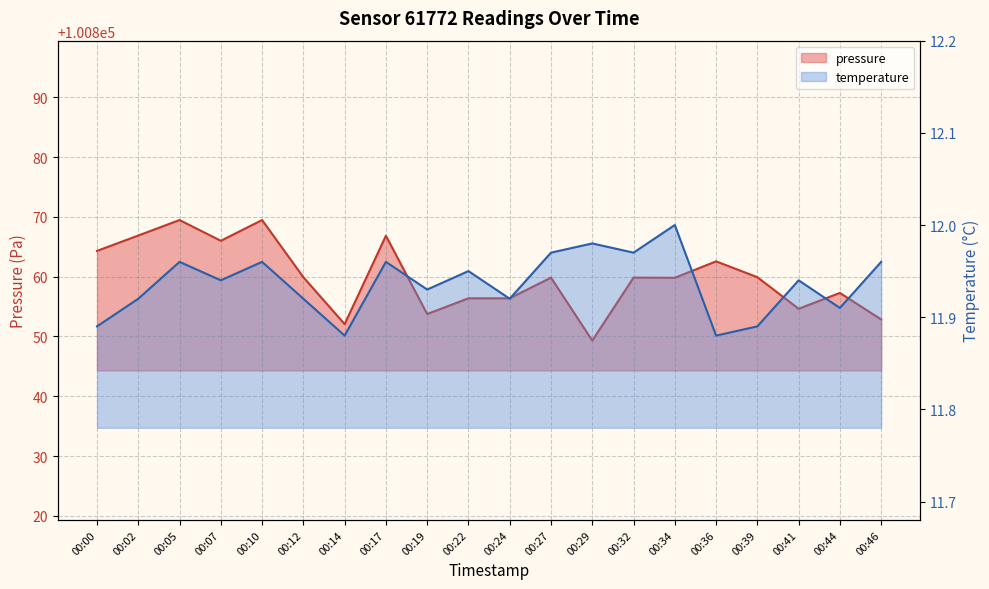

Between 00:22 and 00:46, which series saw the biggest shift?

pressure